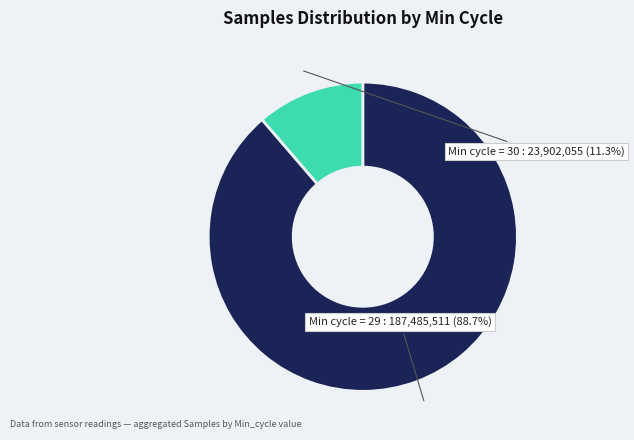

Is there a majority slice in this chart?

Yes